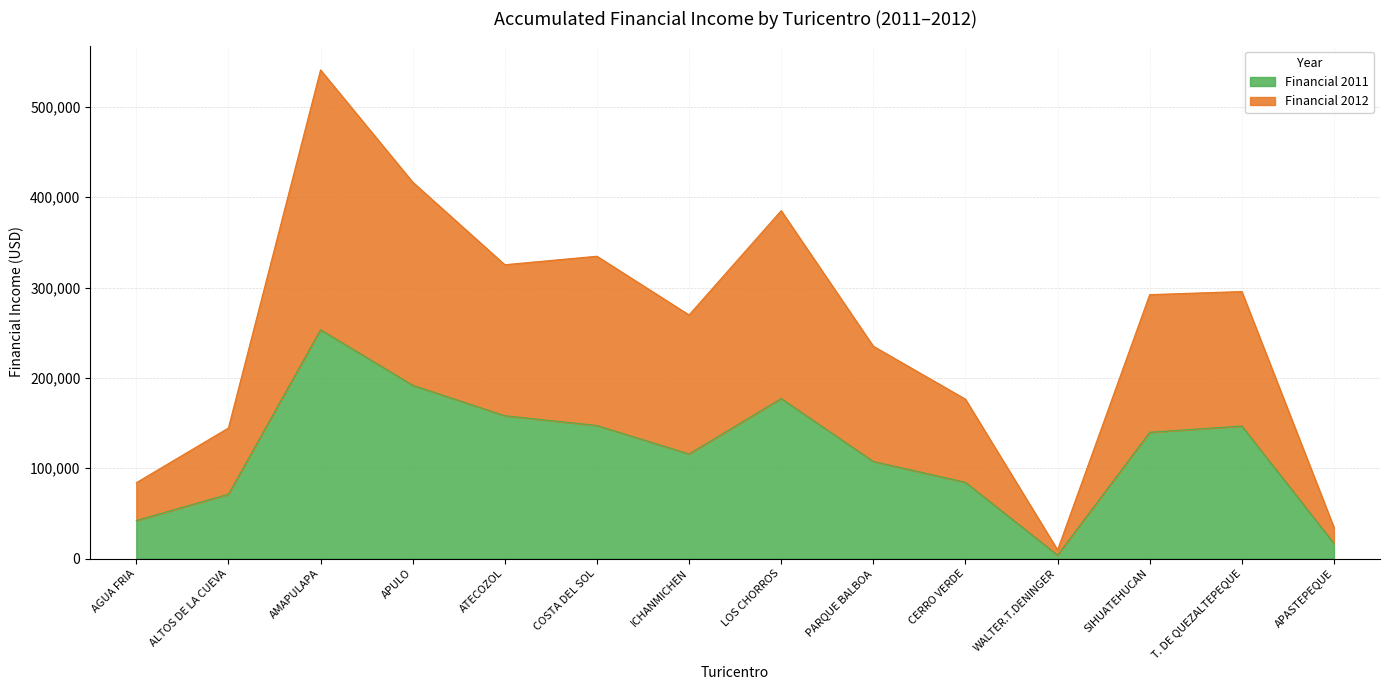

The Financial 2011 series shows 329499.6 at APULO. True or false?

False